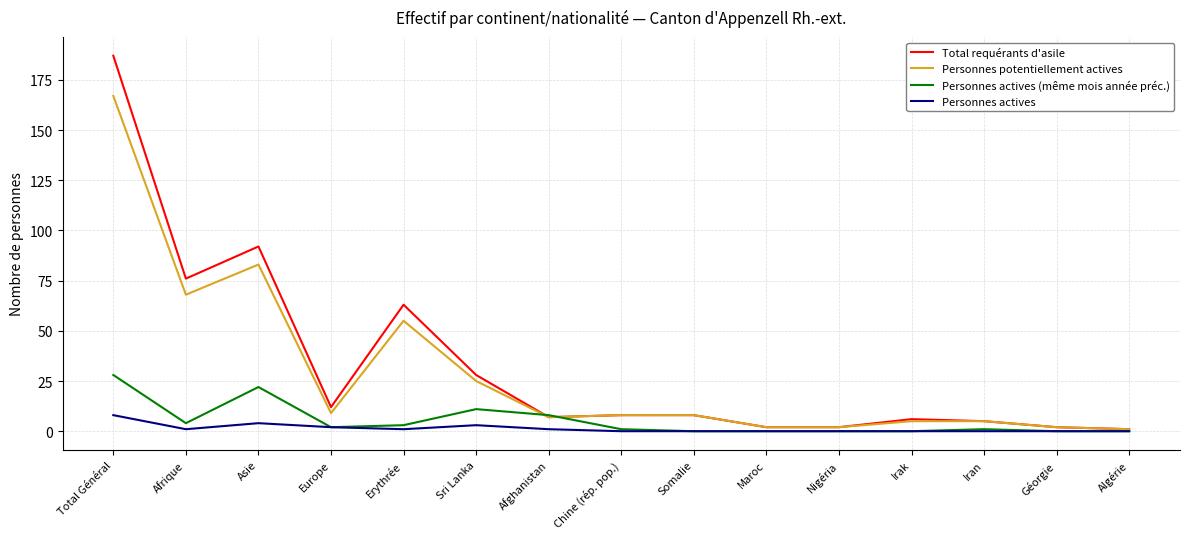

Is the value of Personnes actives (même mois année préc.) at Géorgie greater than the value of Personnes potentiellement actives at Afrique?

No